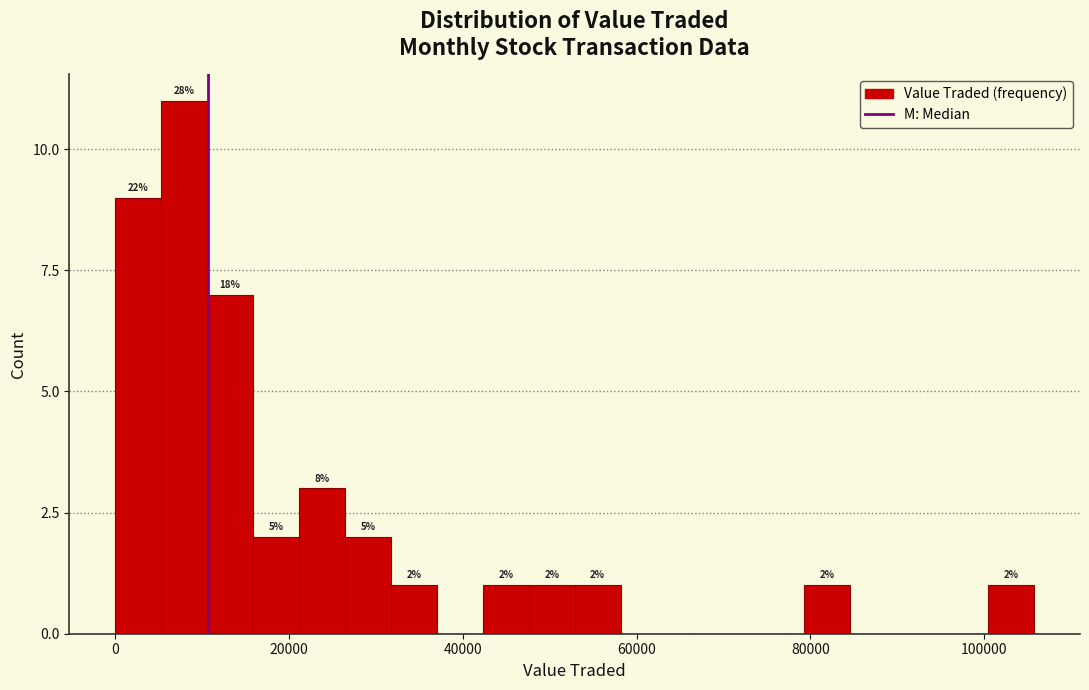

Around what value on the x-axis is the tallest bar? Give the approximate position of its centre, as read against the axis.

8000